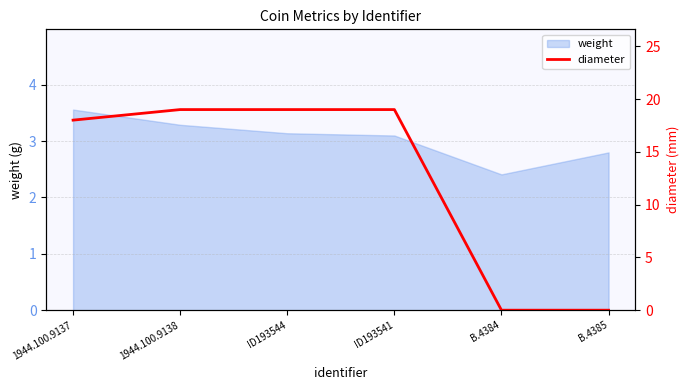

What is the maximum value shown in the chart?

19